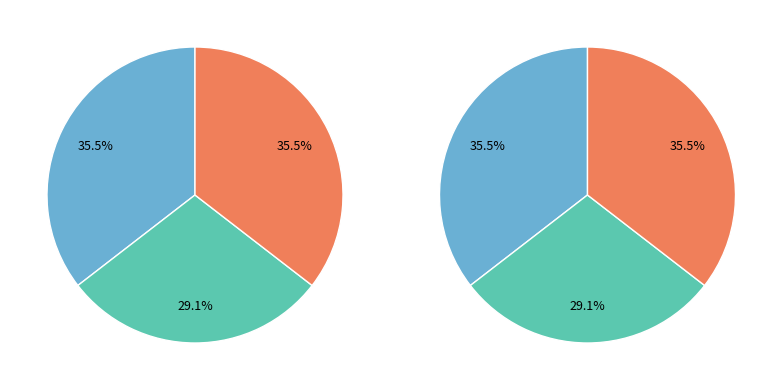

Does Let it Shine (Hardcover) account for over 50% of the chart?

No